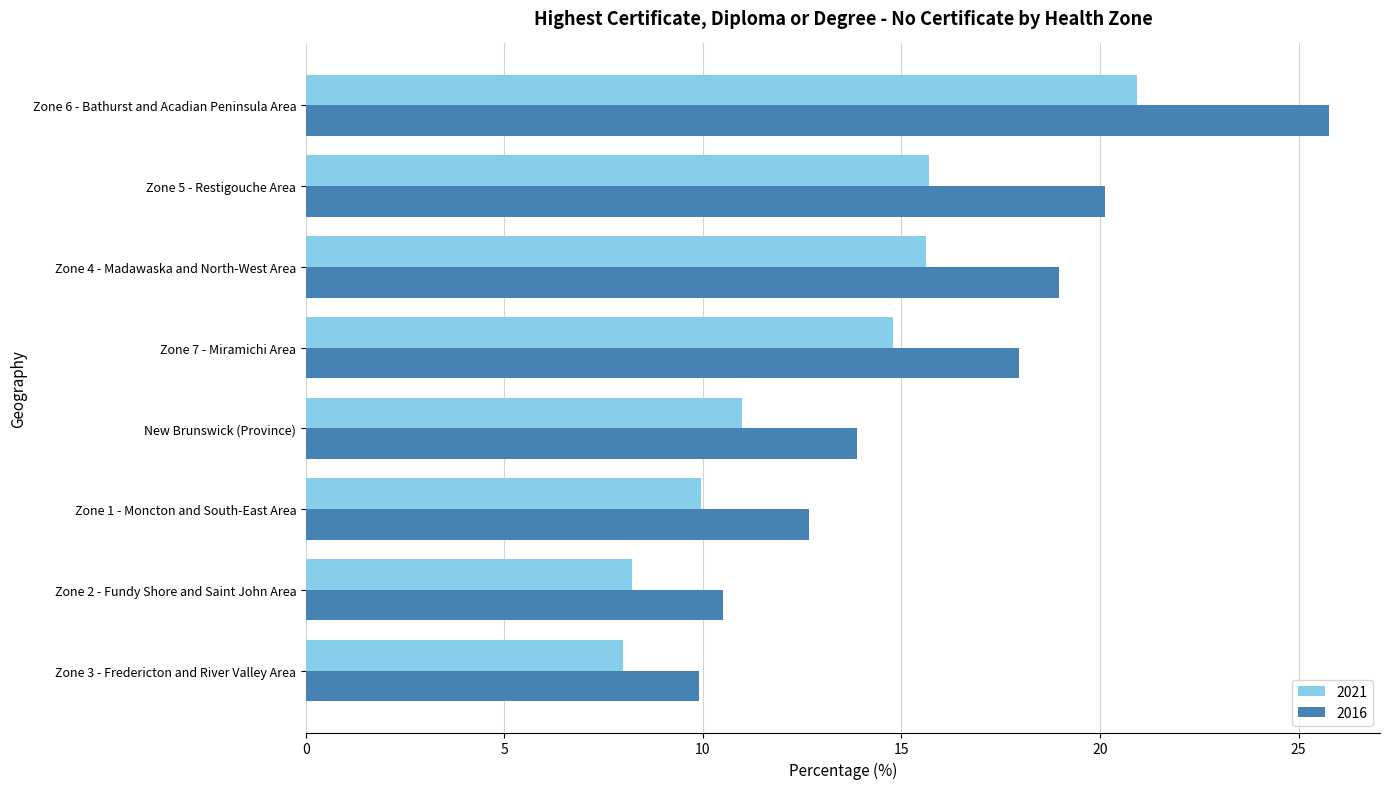

Which series has the largest total across all categories?

2016